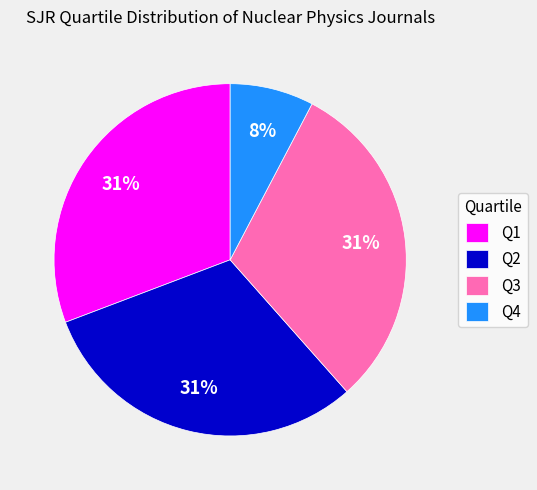

Is there a majority slice in this chart?

No